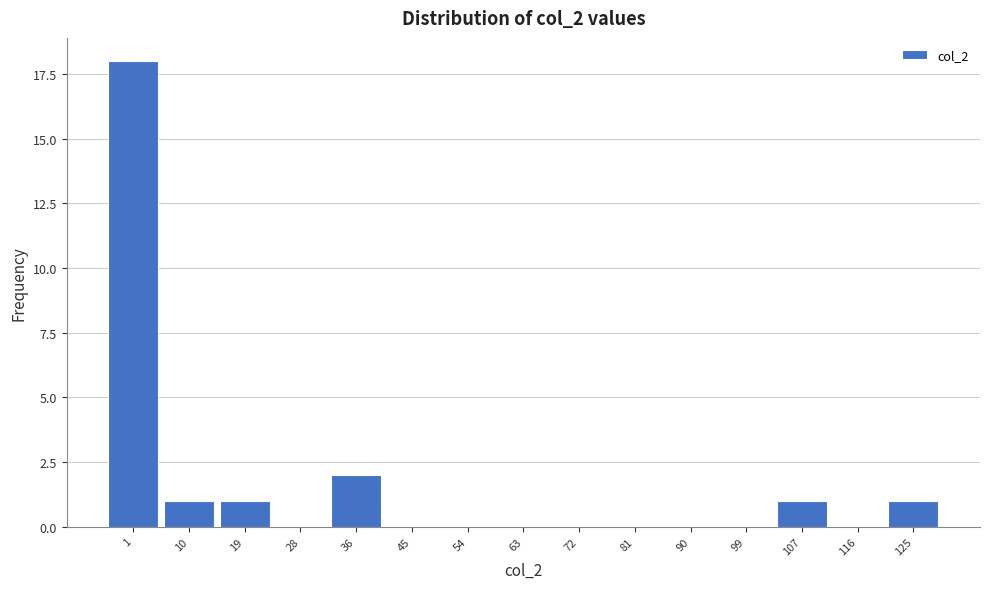

Reading left to right, what are all the values shown in this chart?

1=18	10=1	19=1	28=0	36=2	45=0	54=0	63=0	72=0	81=0	90=0	99=0	107=1	116=0	125=1